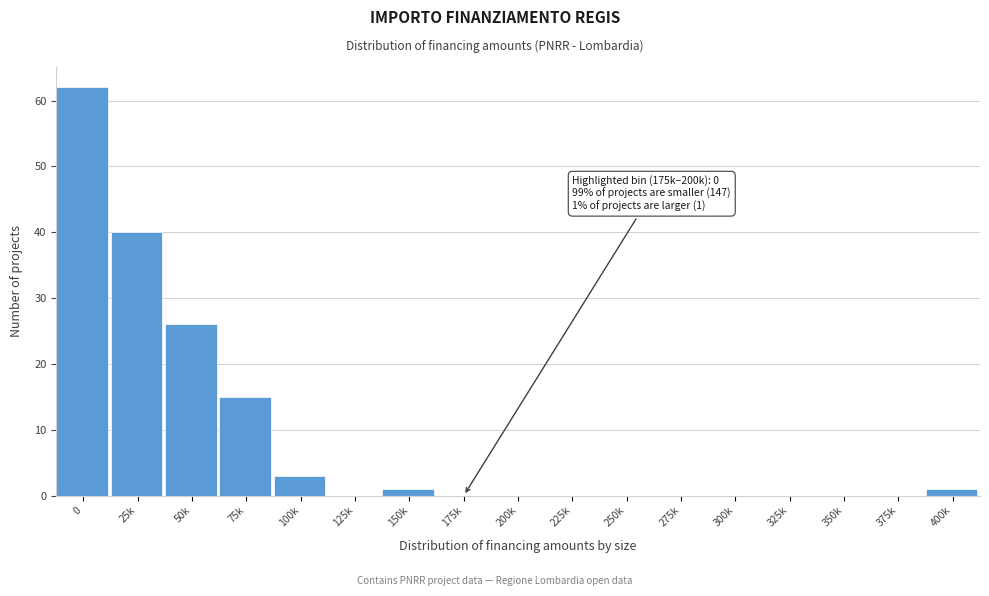

Reading left to right, what are all the values shown in this chart?

0=62	25k=40	50k=26	75k=15	100k=3	125k=0	150k=1	175k=0	200k=0	225k=0	250k=0	275k=0	300k=0	325k=0	350k=0	375k=0	400k=1